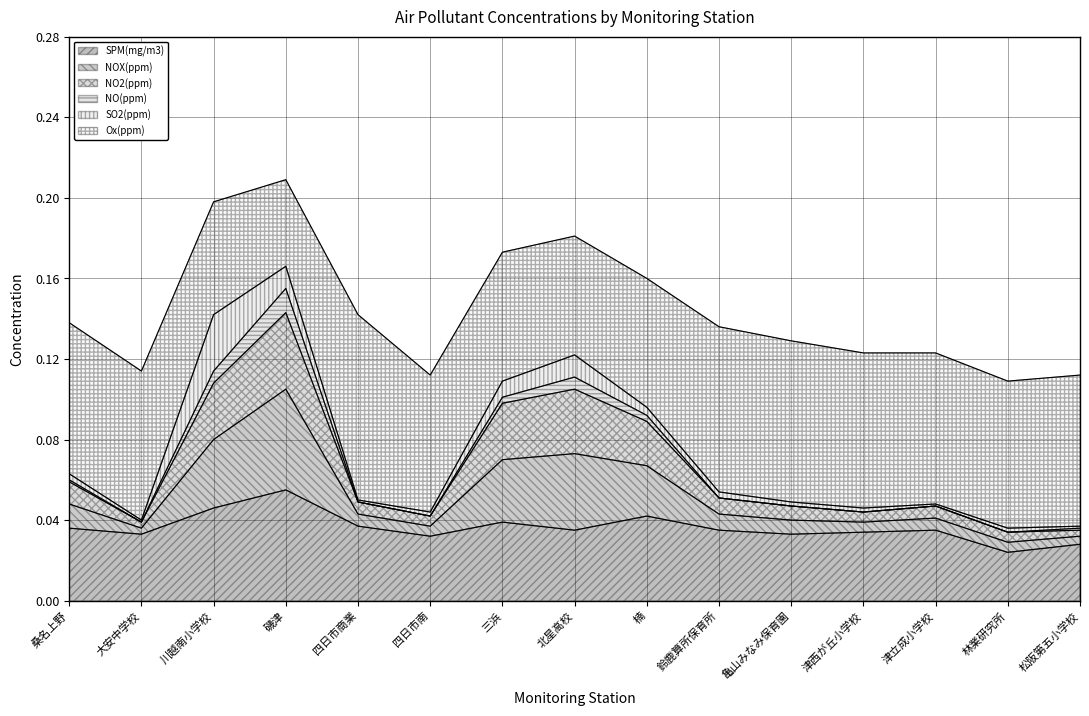

Between 津西が丘小学校 and 三浜, which is larger?

三浜